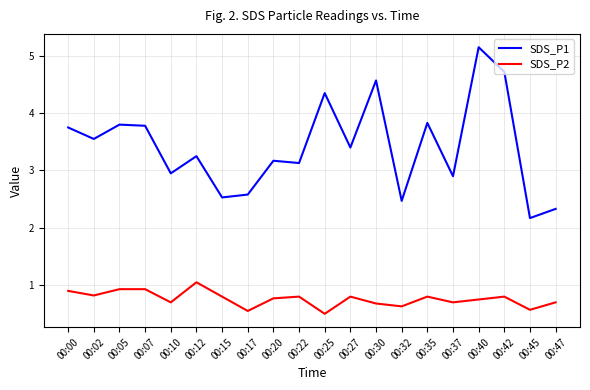

True or false: SDS_P1 and SDS_P2 cross at least once.

False